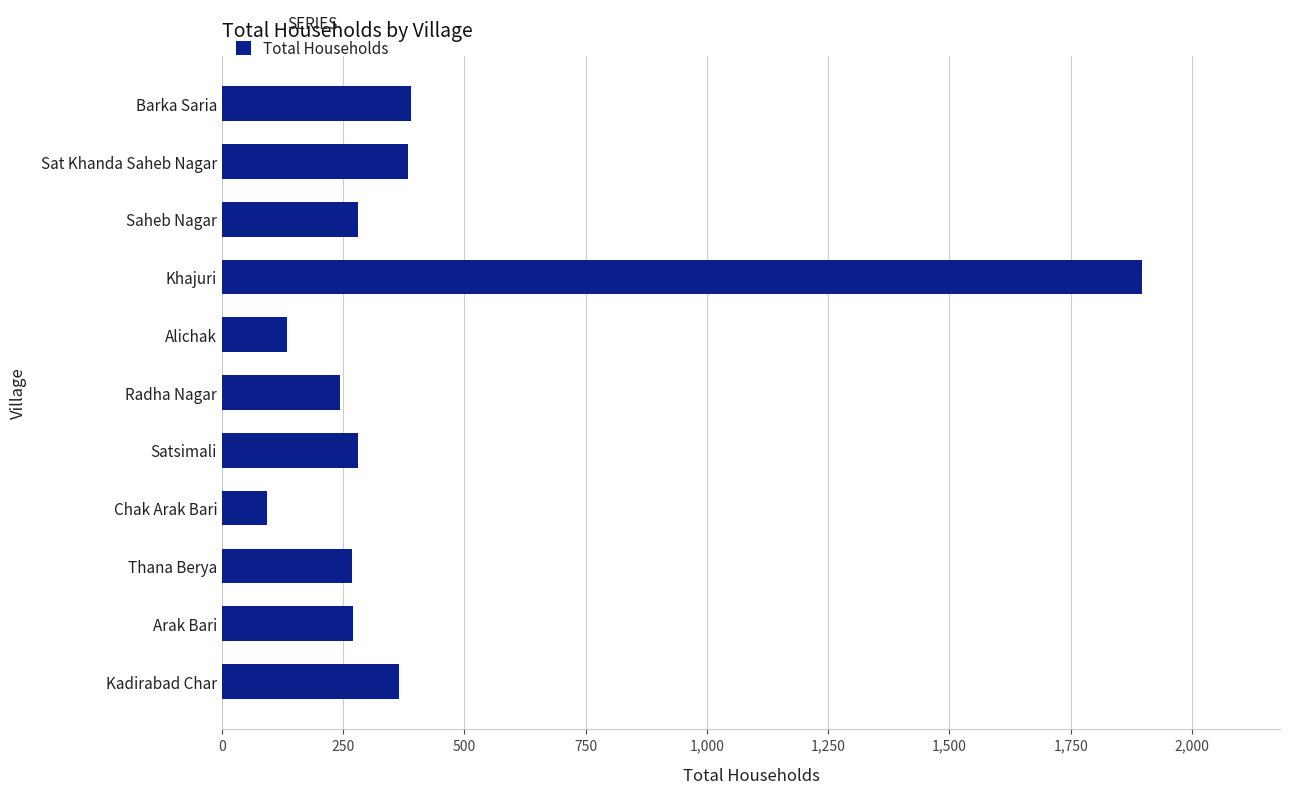

What is the value of the 8th bar from the top?

92